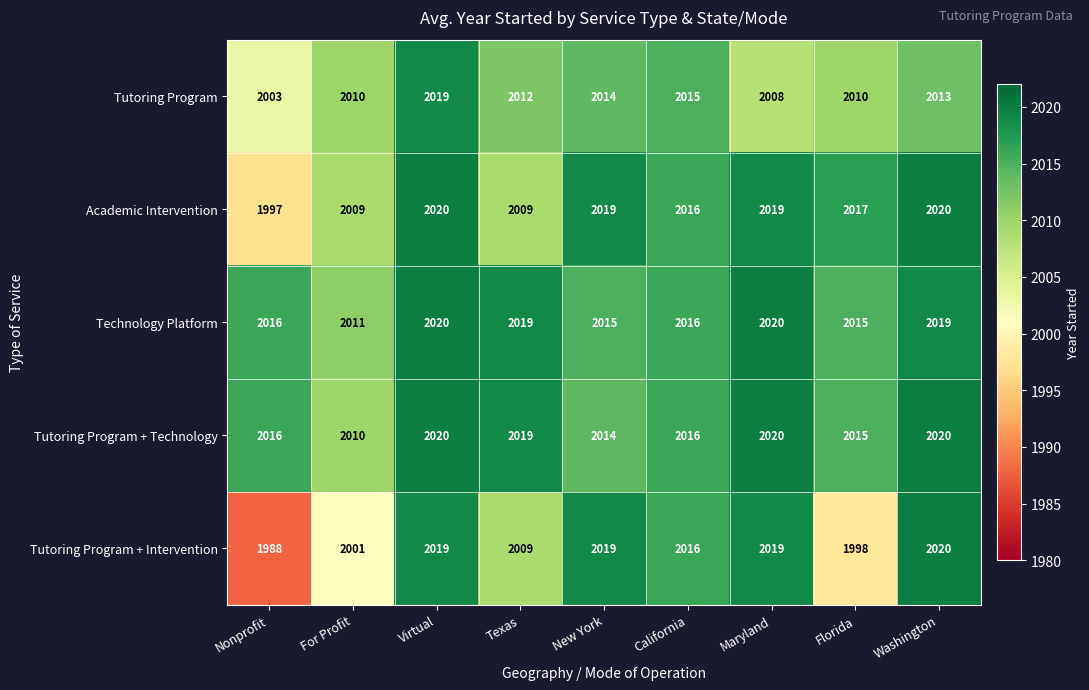

What is the greatest value displayed?

2020